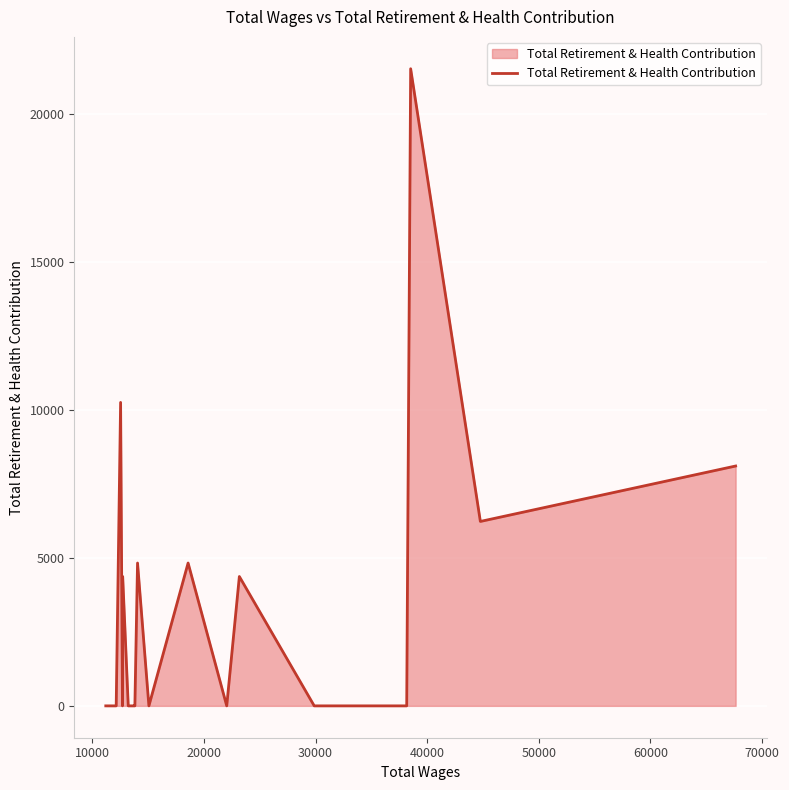

How many lines are shown in the chart?

1